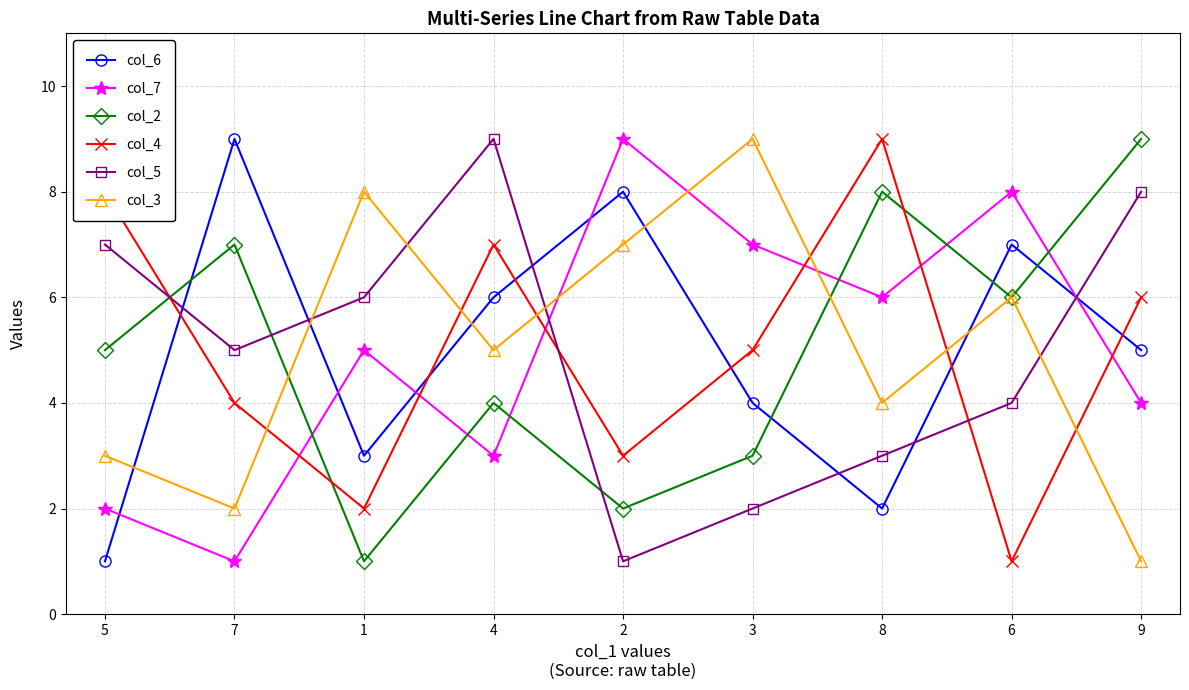

Reading left to right, list all the values displayed in this chart.

col_6: 5=1	7=9	1=3	4=6	2=8	3=4	8=2	6=7	9=5
col_7: 5=2	7=1	1=5	4=3	2=9	3=7	8=6	6=8	9=4
col_2: 5=5	7=7	1=1	4=4	2=2	3=3	8=8	6=6	9=9
col_4: 5=8	7=4	1=2	4=7	2=3	3=5	8=9	6=1	9=6
col_5: 5=7	7=5	1=6	4=9	2=1	3=2	8=3	6=4	9=8
col_3: 5=3	7=2	1=8	4=5	2=7	3=9	8=4	6=6	9=1